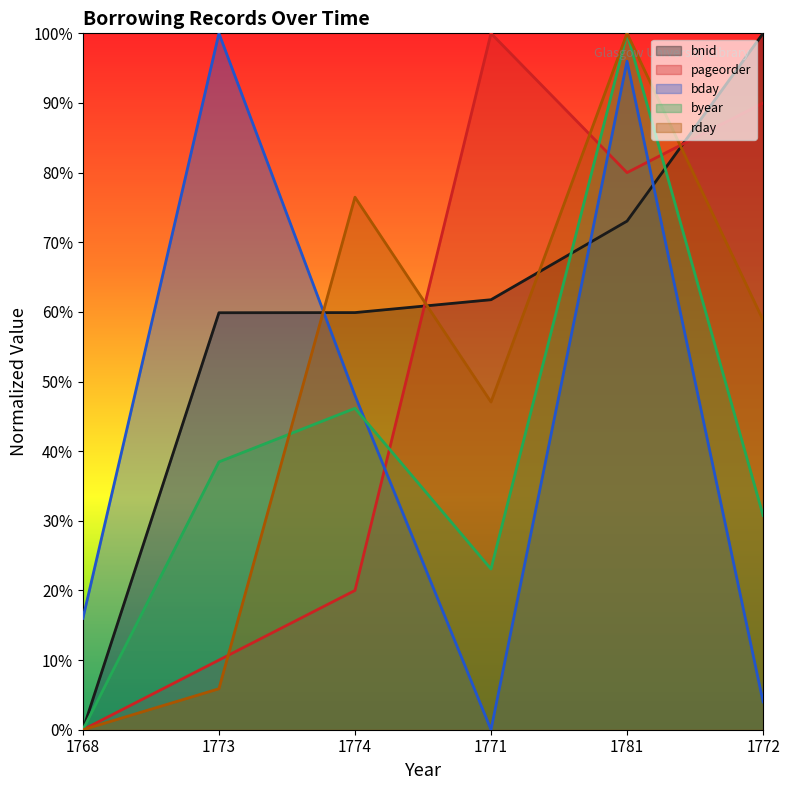

Reading left to right, extract all data points from this chart.

bnid: 1768=0.0	1773=59.9	1774=59.9	1771=61.7	1781=73.0	1772=100.0
pageorder: 1768=0.0	1773=10.0	1774=20.0	1771=100.0	1781=80.0	1772=90.0
bday: 1768=16.0	1773=100.0	1774=48.0	1771=0.0	1781=96.0	1772=4.0
byear: 1768=0.0	1773=38.5	1774=46.2	1771=23.1	1781=100.0	1772=30.8
rday: 1768=0.0	1773=5.9	1774=76.5	1771=47.1	1781=100.0	1772=58.8